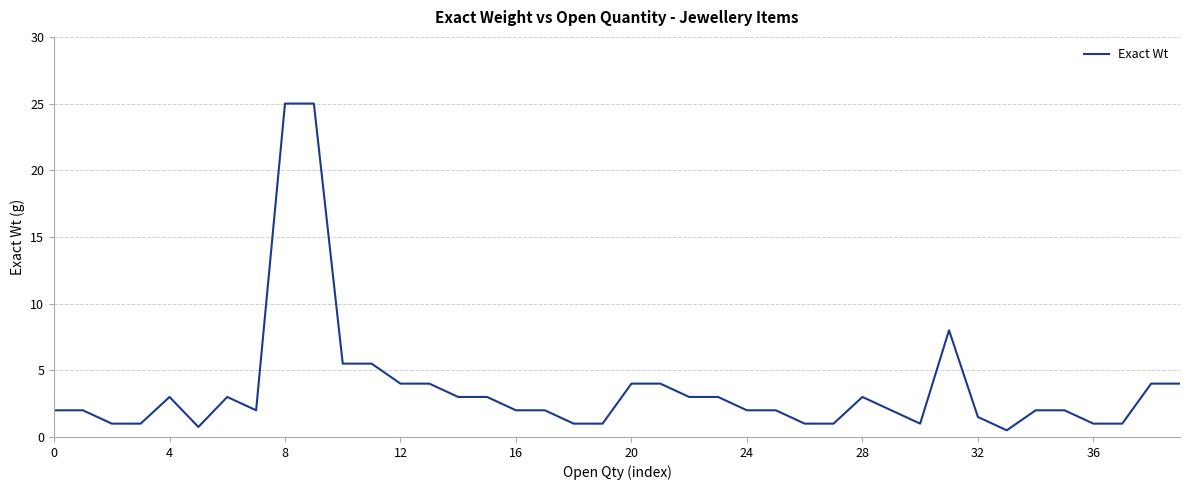

What is the difference between the maximum and minimum values?

24.5